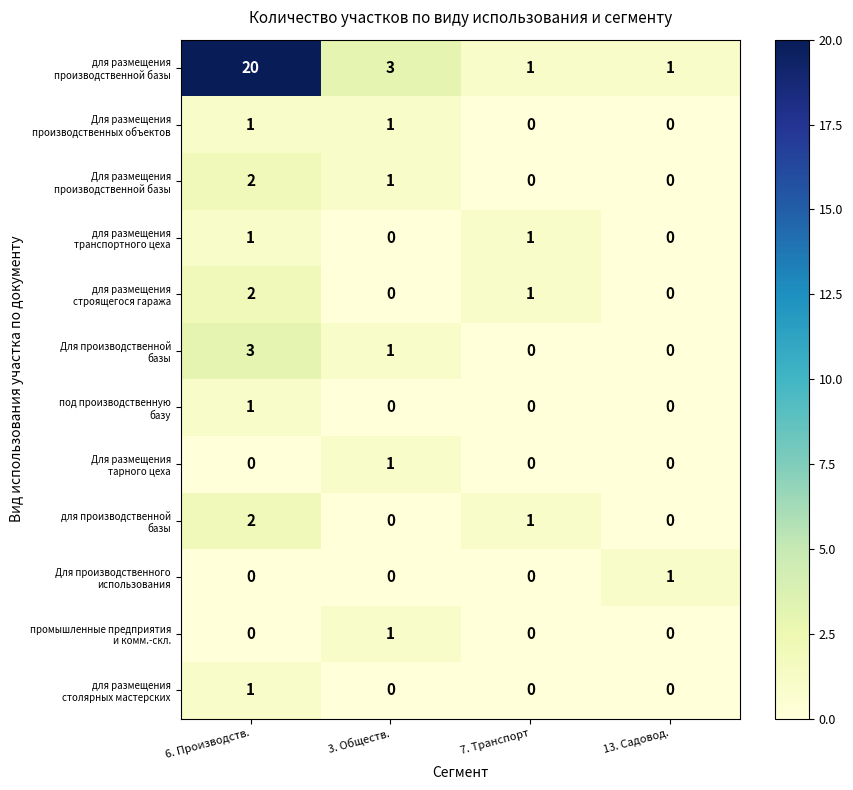

Which label corresponds to the largest value in the chart?

6. Производств.